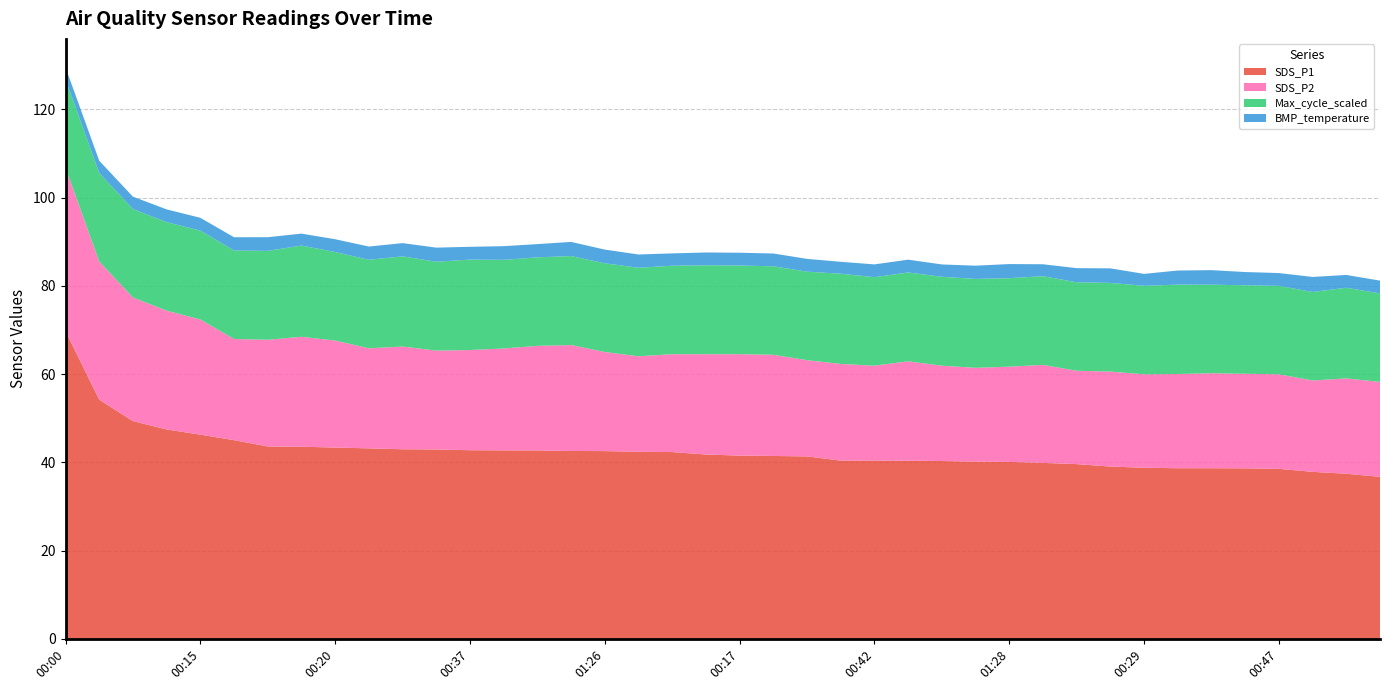

At which label does SDS_P1 reach its peak?

00:00